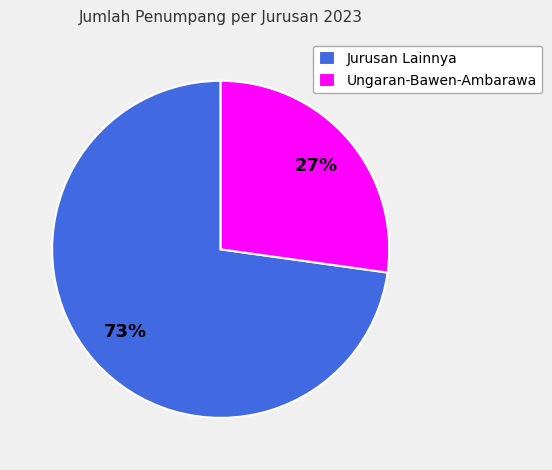

Do Jurusan Lainnya and Ungaran-Bawen-Ambarawa together represent more than half of the pie?

Yes